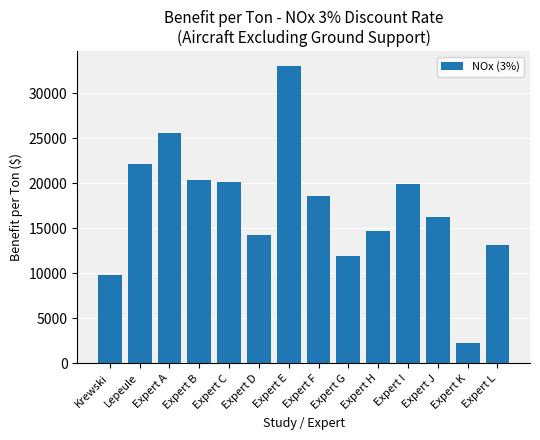

Where does the data first go above 18648?

Lepeule